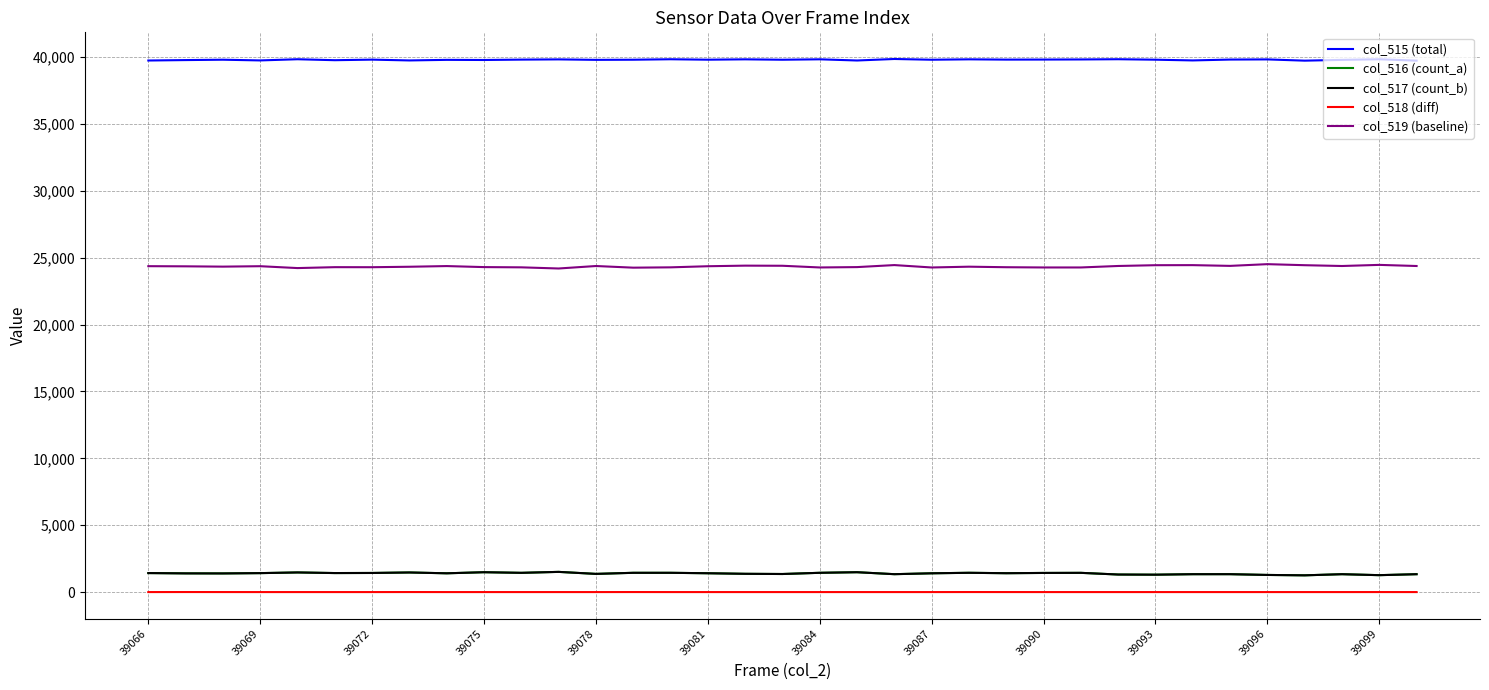

Which series has the largest total across all categories?

col_515 (total)